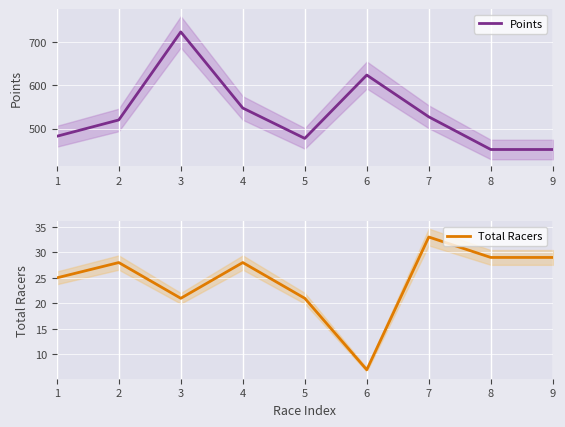

True or false: Total Racers and Points intersect in this chart.

False